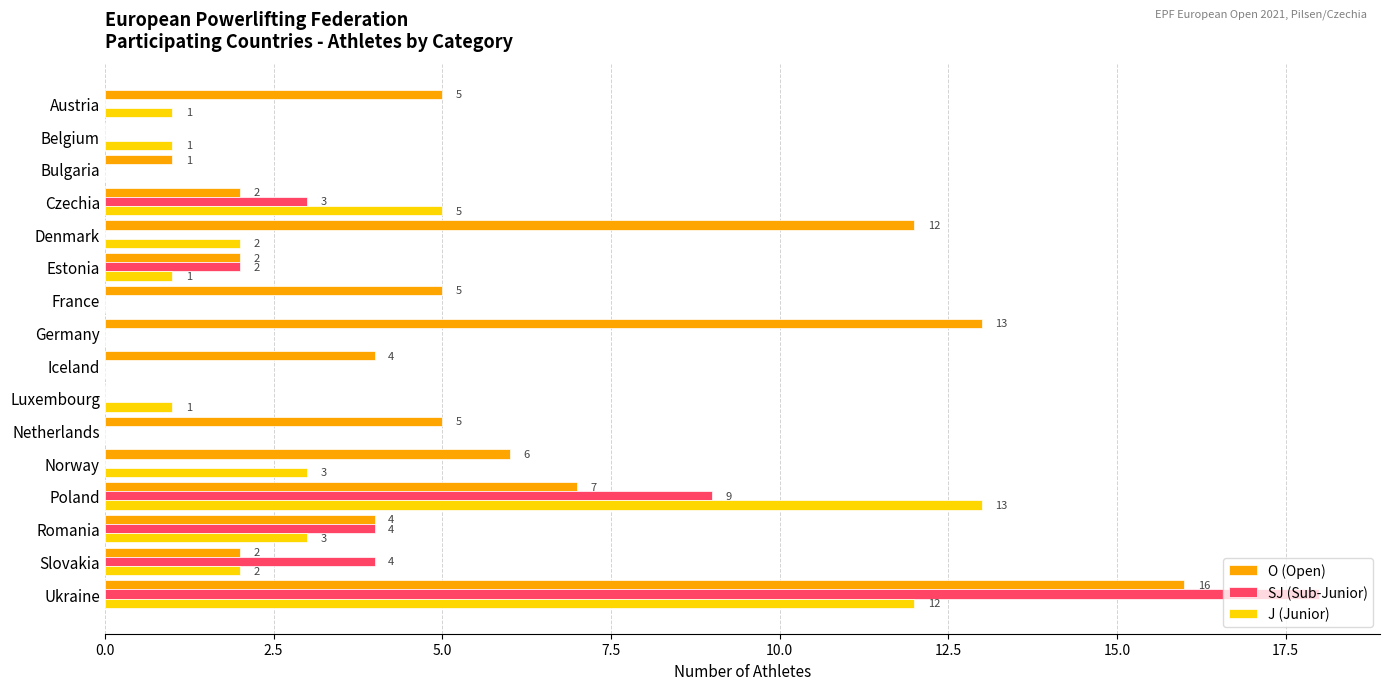

The value of O (Open) at Netherlands is 2. True or false?

False